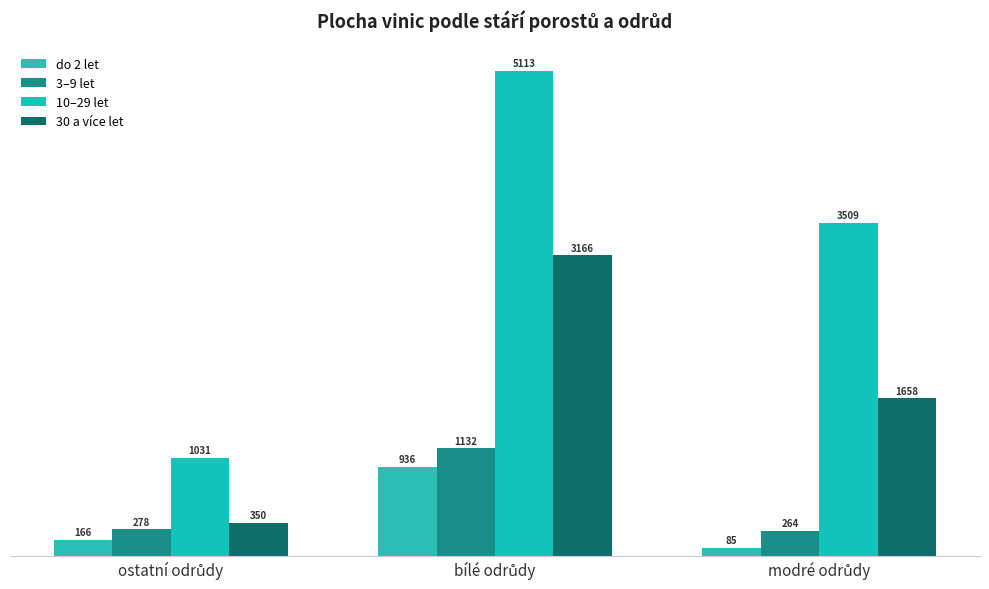

How many distinct data groups are displayed?

4